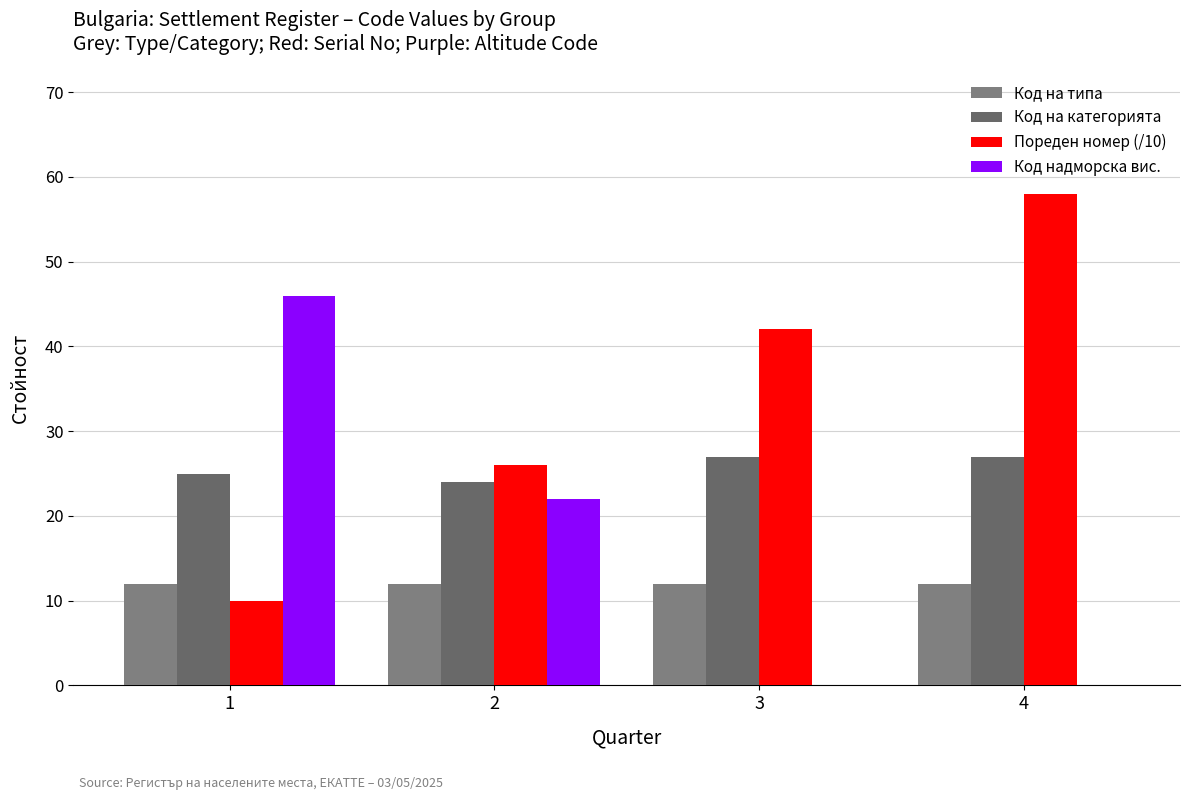

What is the total value across all series at 4?

97